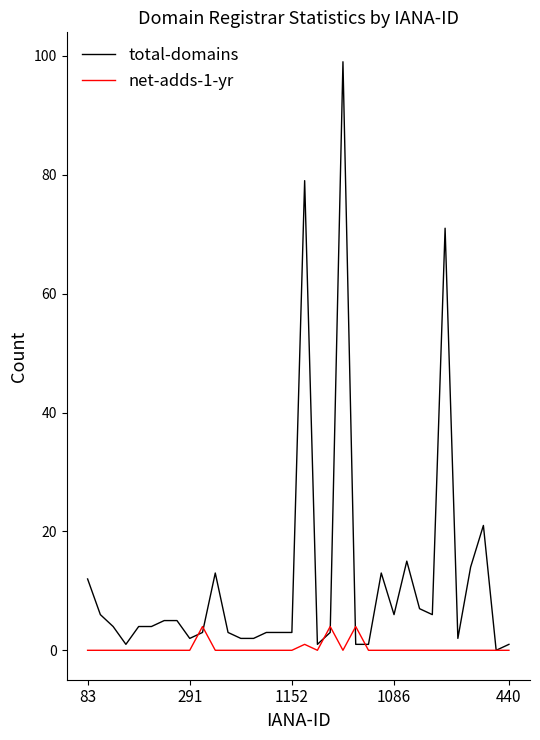

How many series are shown in this chart?

2